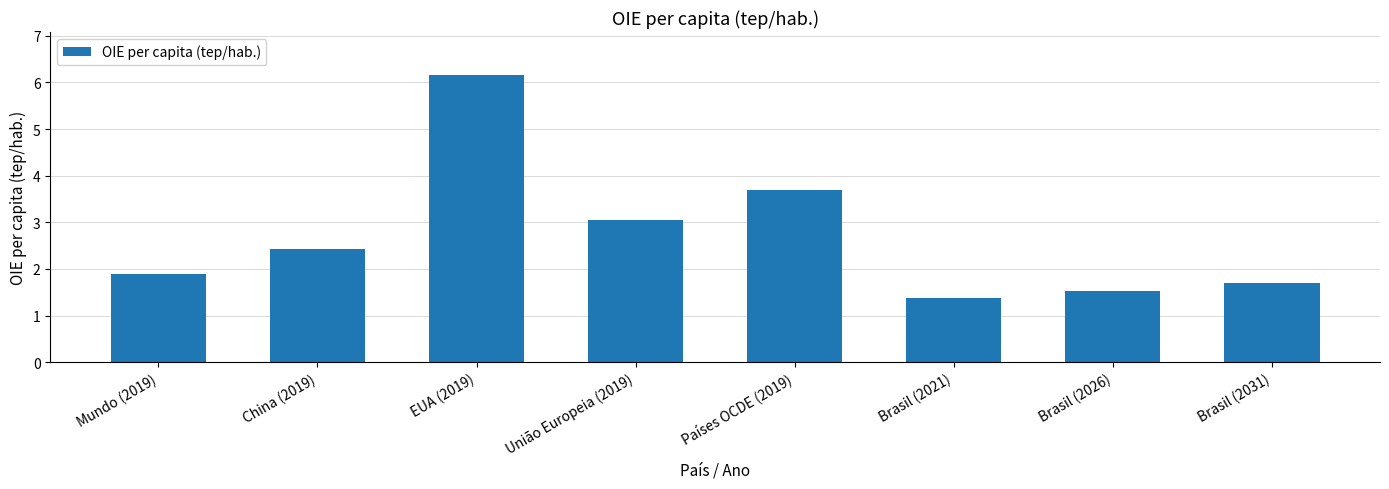

What is the difference between the second highest and second lowest values?

2.2